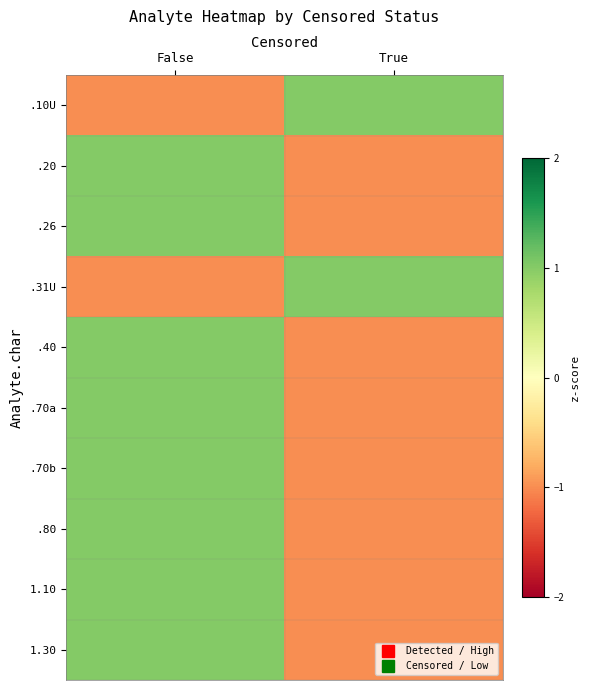

Rank the series at True from highest to lowest value.

.10U, .31U, .20, .26, .40, .70a, .70b, .80, 1.10, 1.30